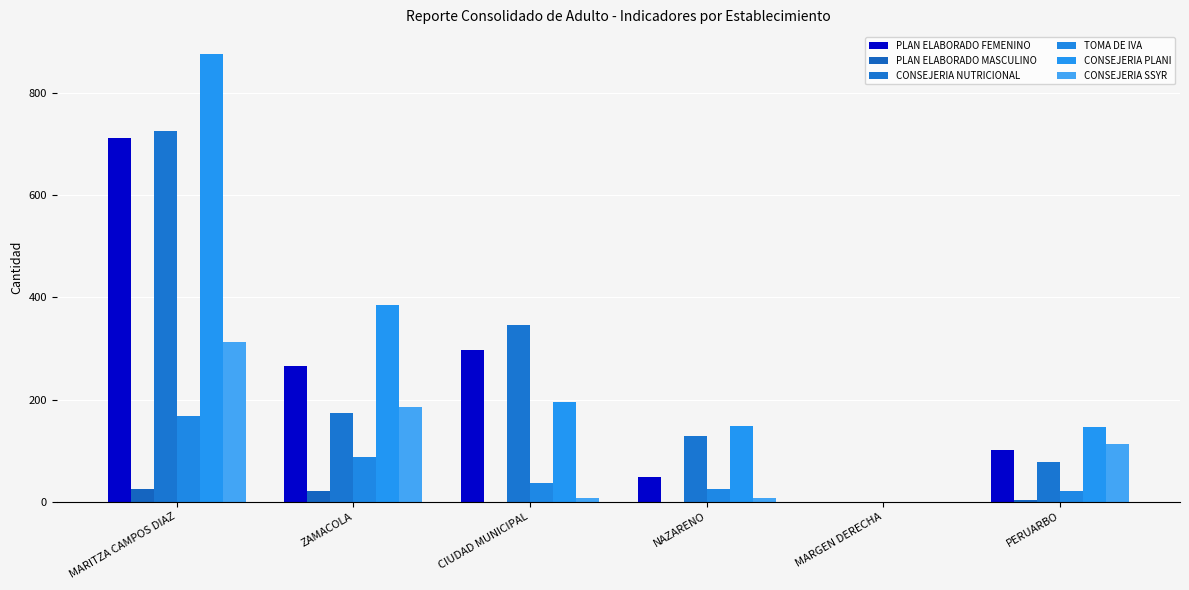

What are all the series names shown in the legend?

PLAN ELABORADO FEMENINO, PLAN ELABORADO MASCULINO, CONSEJERIA NUTRICIONAL, TOMA DE IVA, CONSEJERIA PLANI, CONSEJERIA SSYR